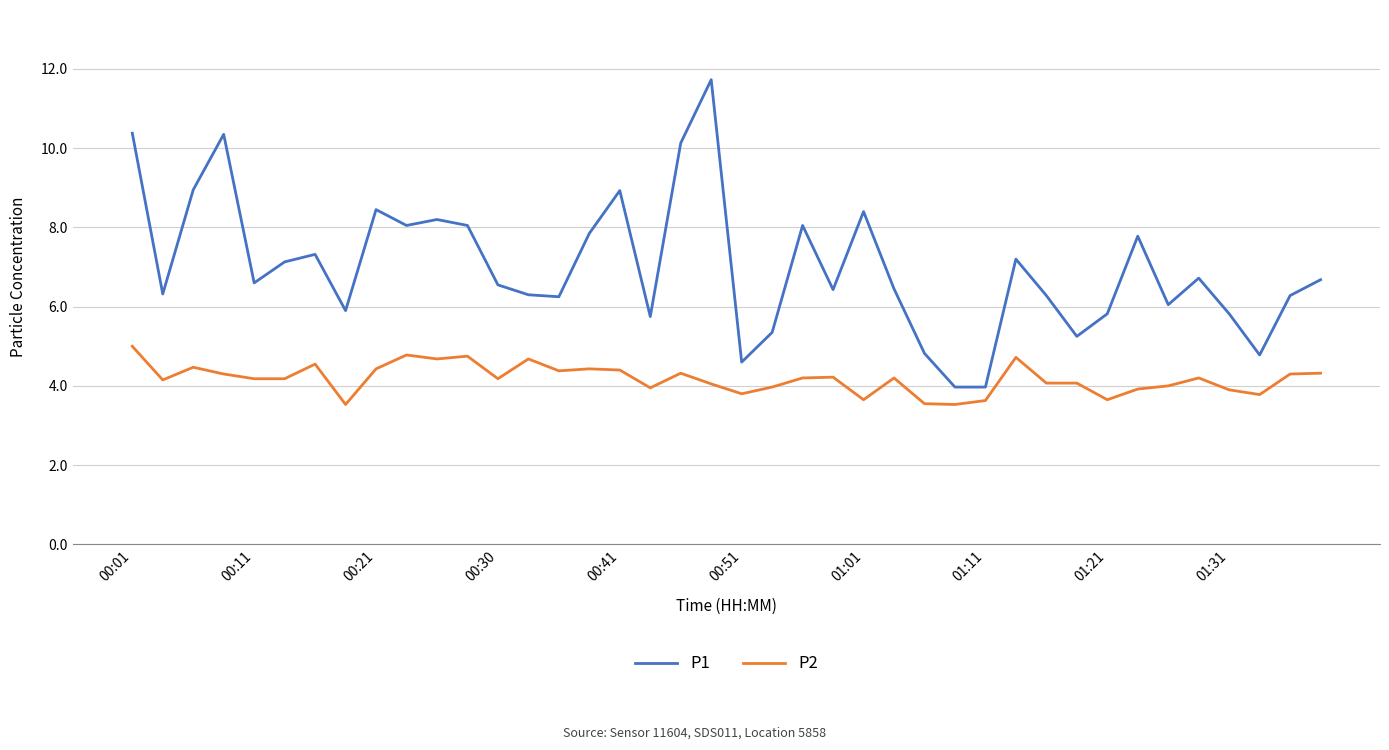

Which series has the largest total across all categories?

P1